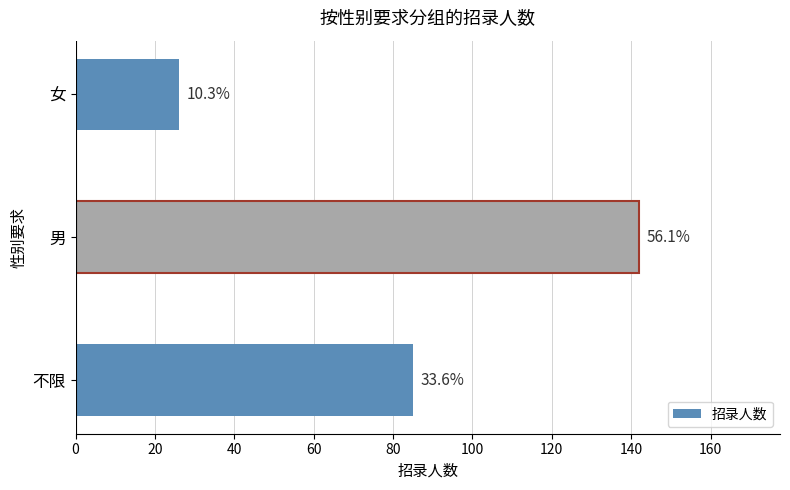

How many bars are there in total?

3